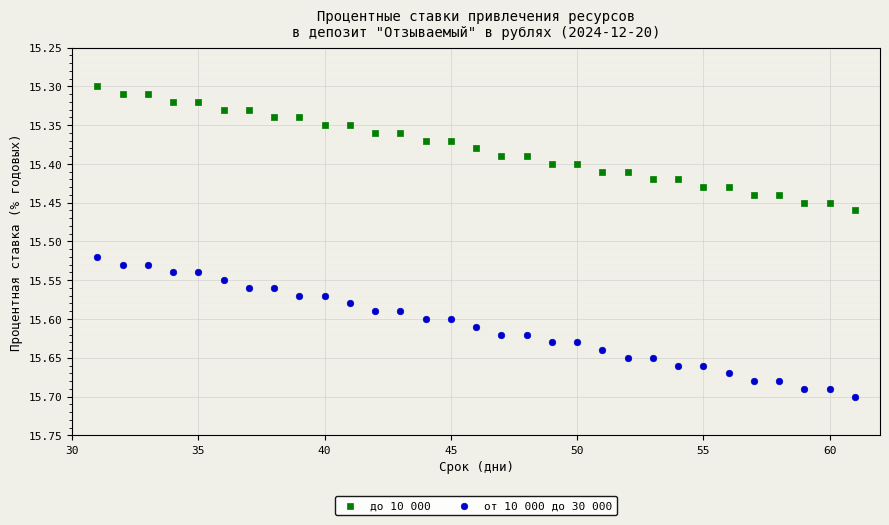

Which series contains the lowest Y value?

до 10 000